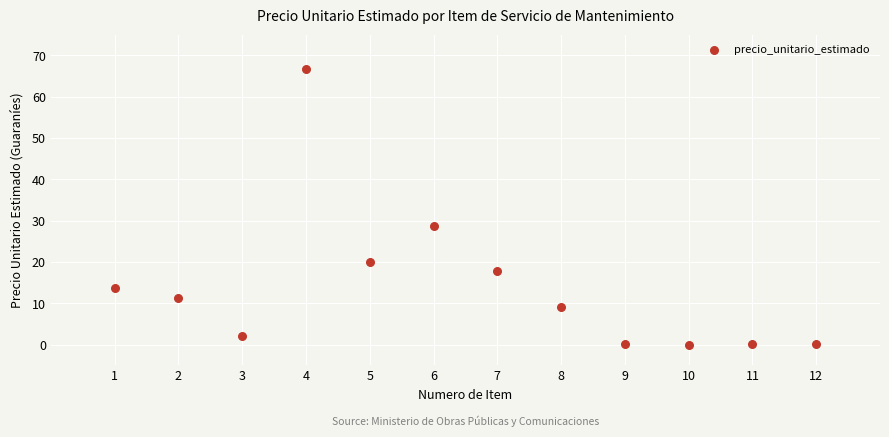

What Y value in the scatter plot is closest to 33?

28.7